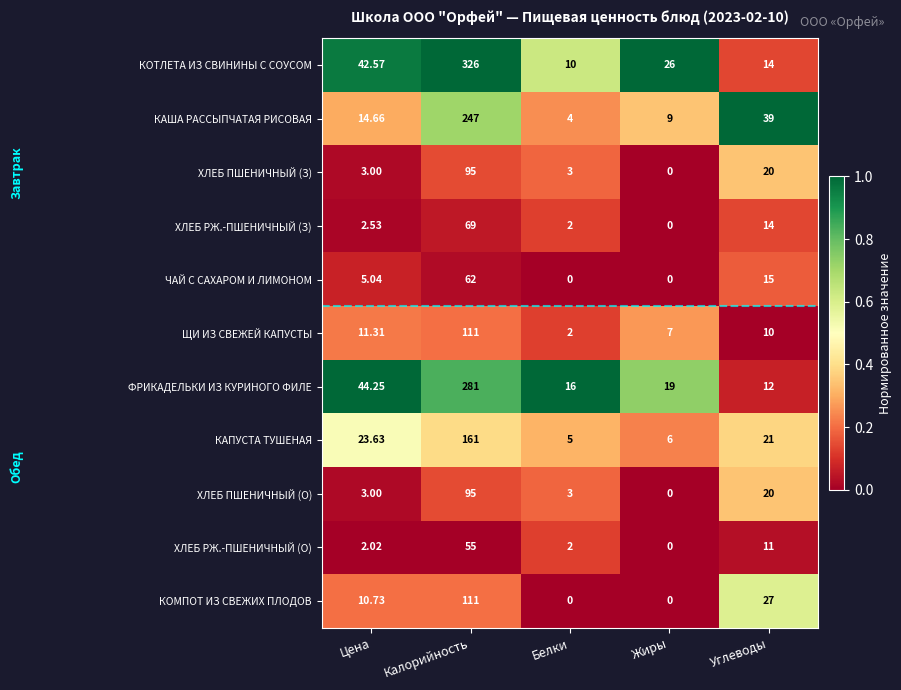

Where is ХЛЕБ ПШЕНИЧНЫЙ (З) nearest to the value 47?

Углеводы